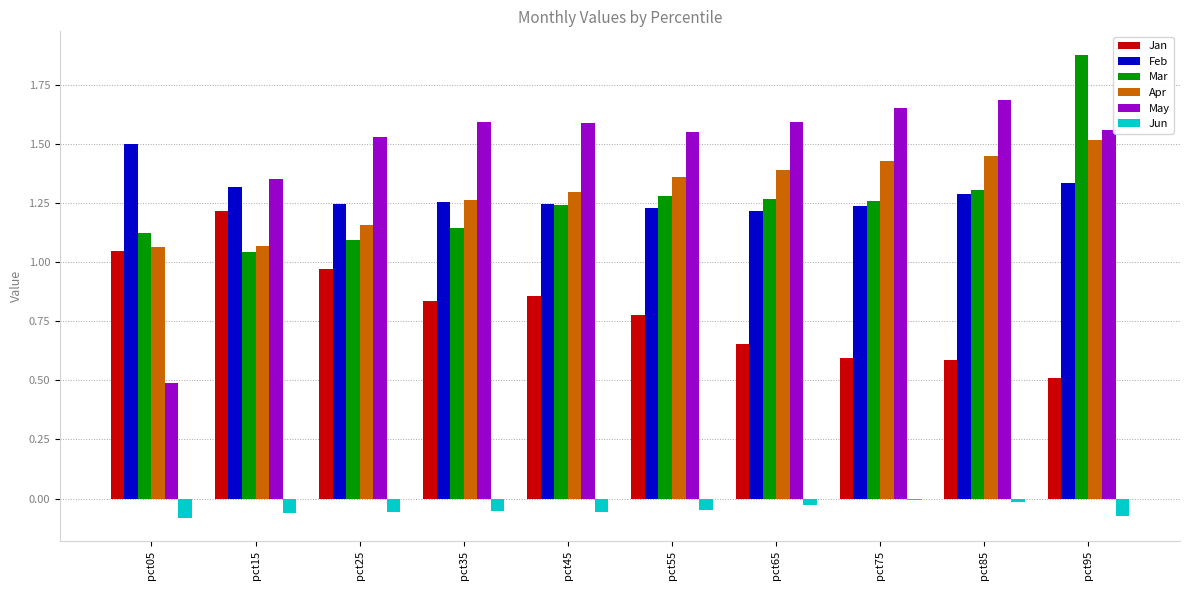

How many Apr values are between 1 and 2?

10